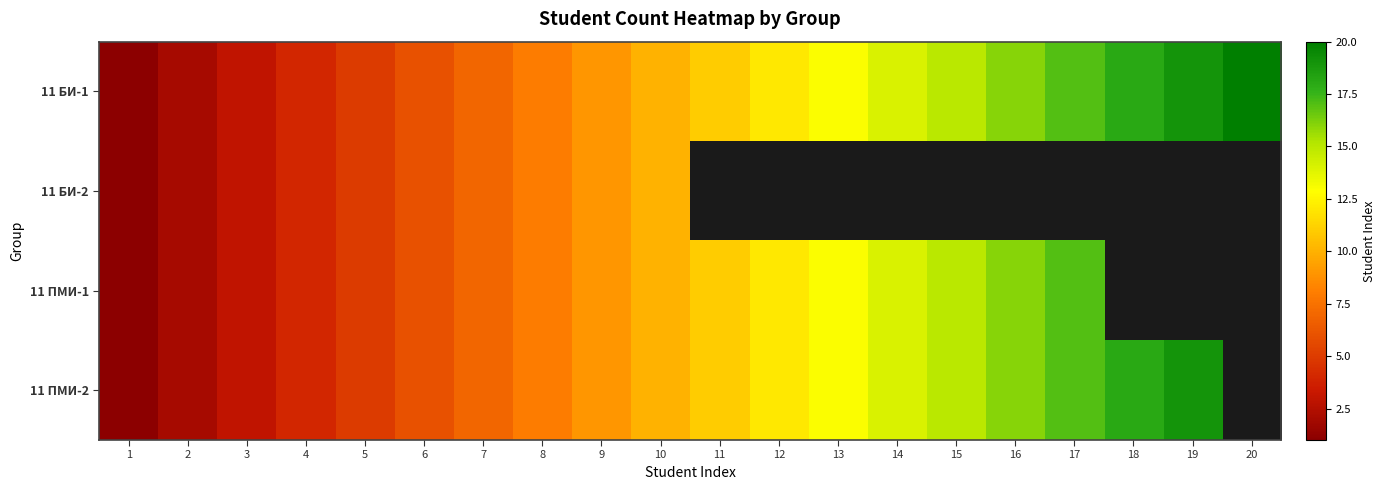

At which label does 11 ПМИ-2 first exceed 11?

12